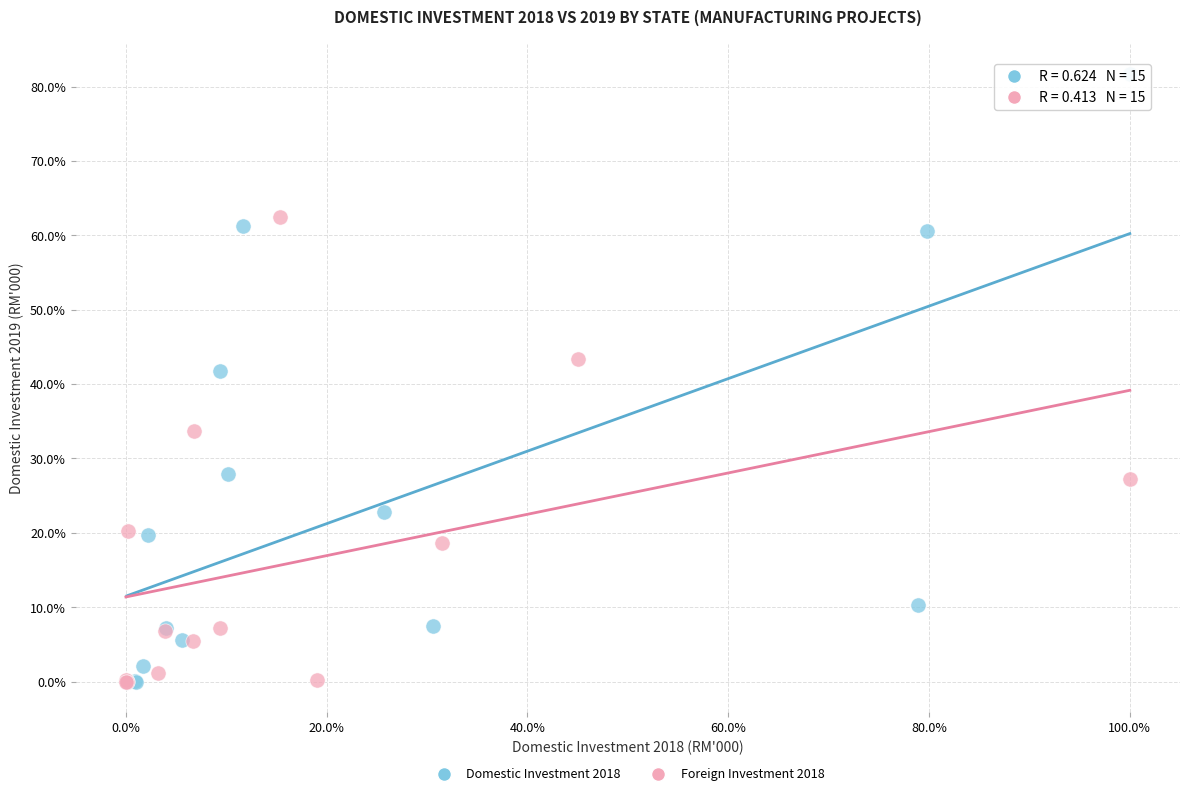

Which series has the widest spread of Y values?

Domestic Investment 2018